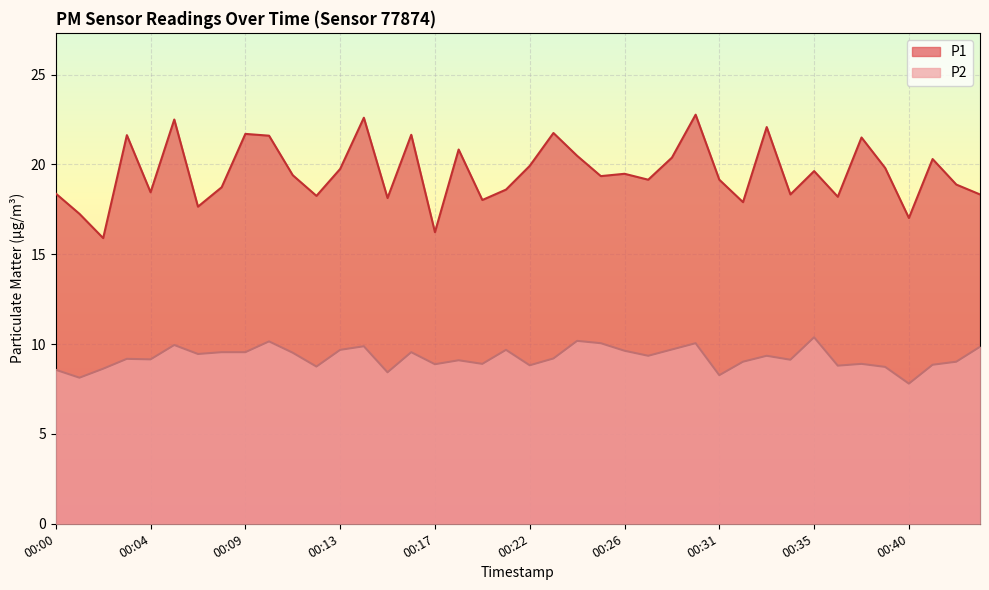

At which category does P2 reach its first local valley?

00:01